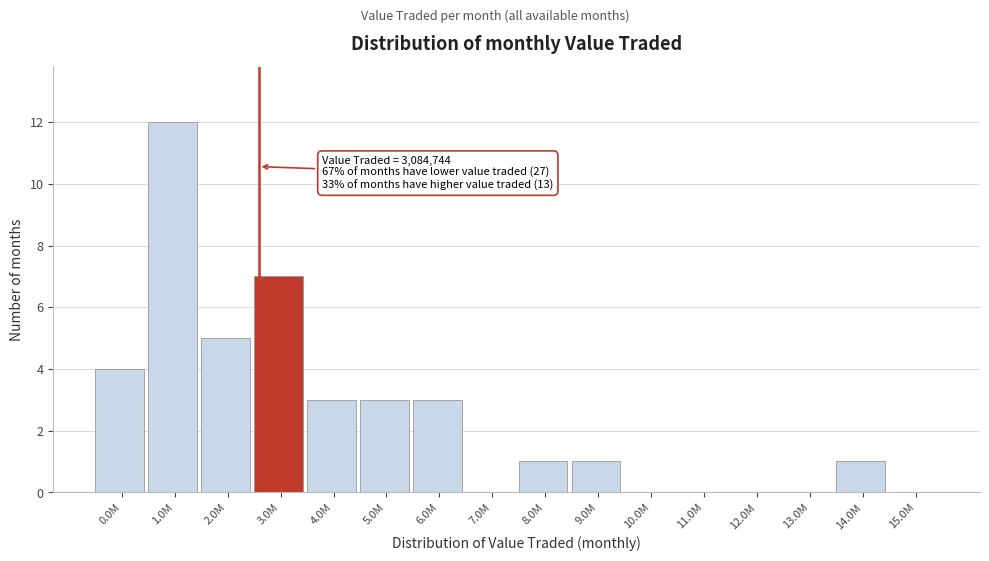

Reading right to left, transcribe all the data shown in this chart.

15.0M=0	14.0M=1	13.0M=0	12.0M=0	11.0M=0	10.0M=0	9.0M=1	8.0M=1	7.0M=0	6.0M=3	5.0M=3	4.0M=3	3.0M=7	2.0M=5	1.0M=12	0.0M=4